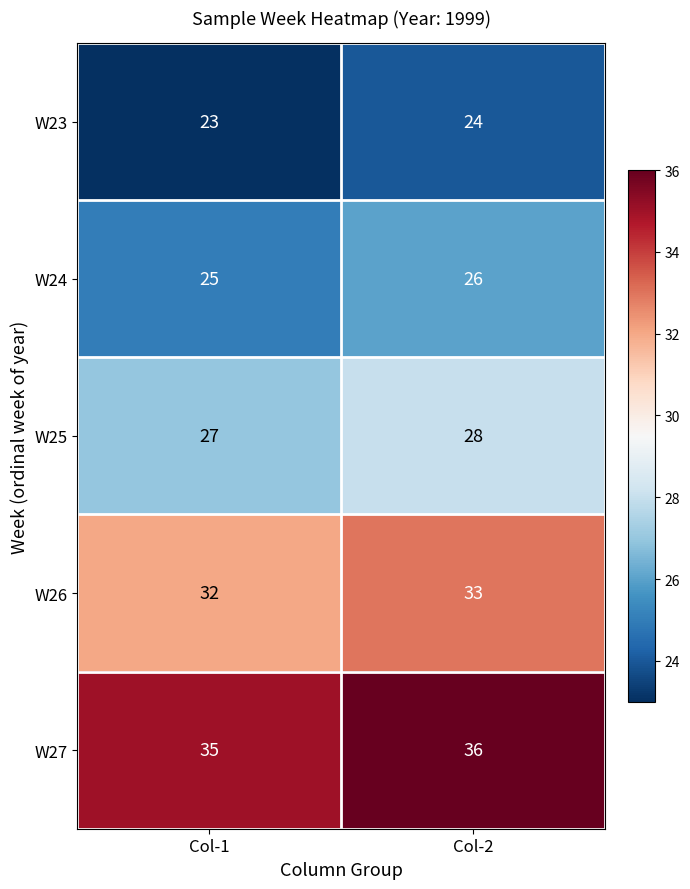

Rank the series at Col-2 from highest to lowest value.

W27, W26, W25, W24, W23